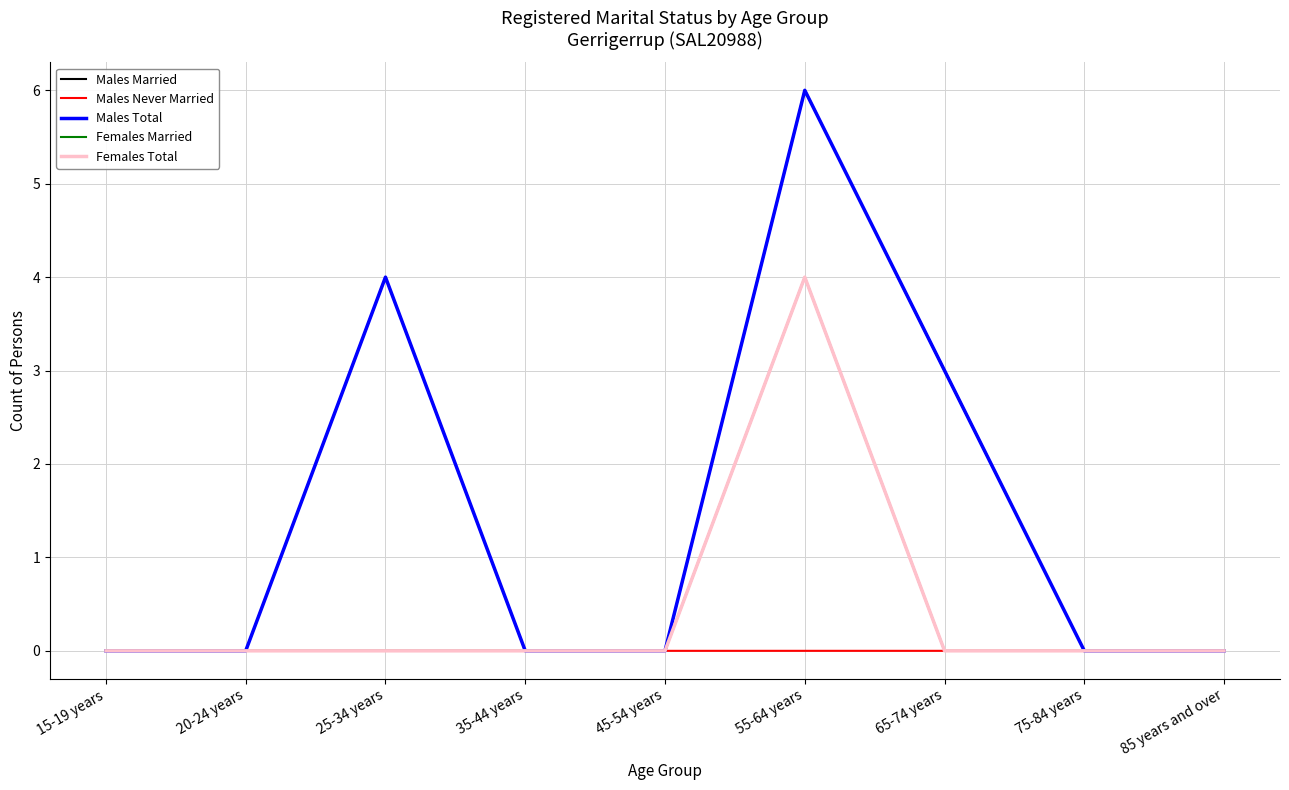

What is the label of the 7th point from the right?

25-34 years